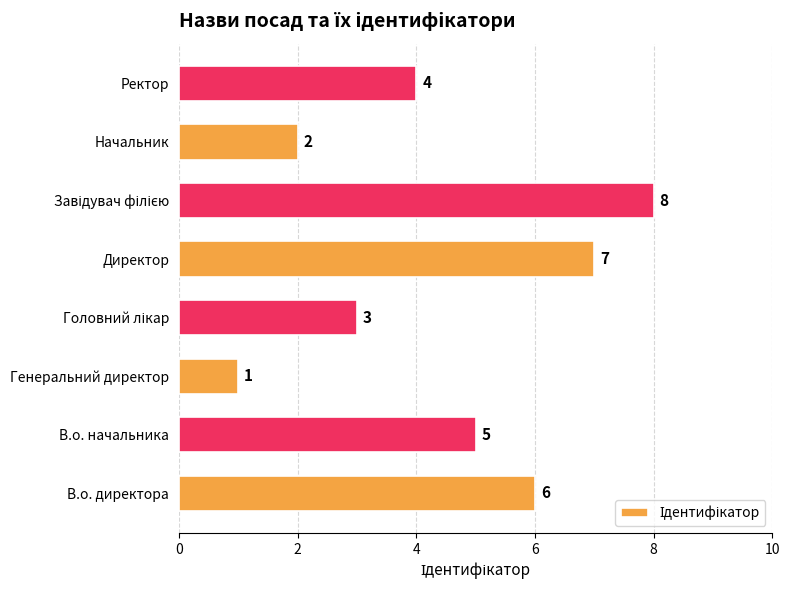

Between Директор and В.о. начальника, which is larger?

Директор